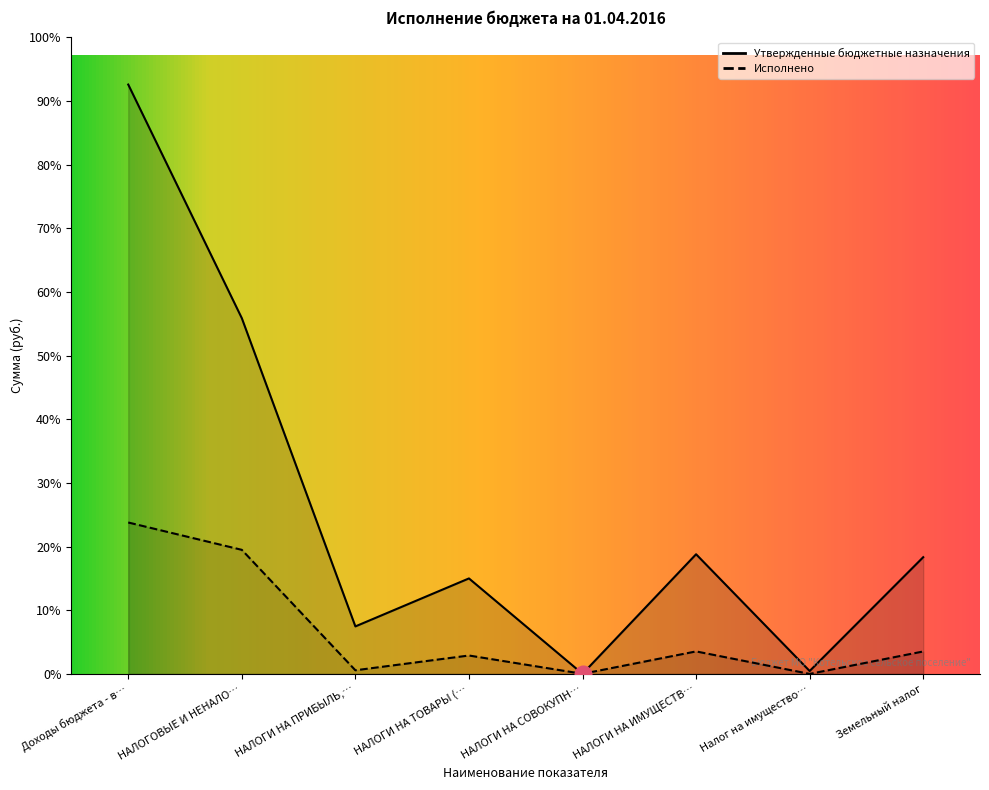

Which series has the largest total across all categories?

Утвержденные бюджетные назначения